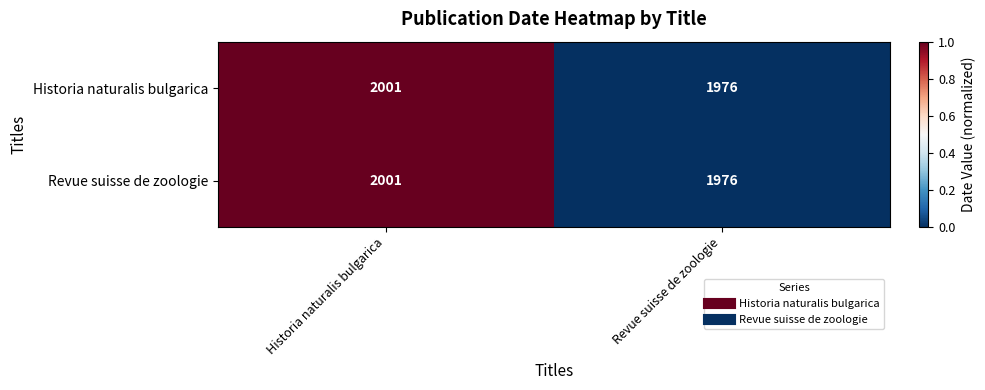

What is the total value across all series at Historia naturalis bulgarica?

4002